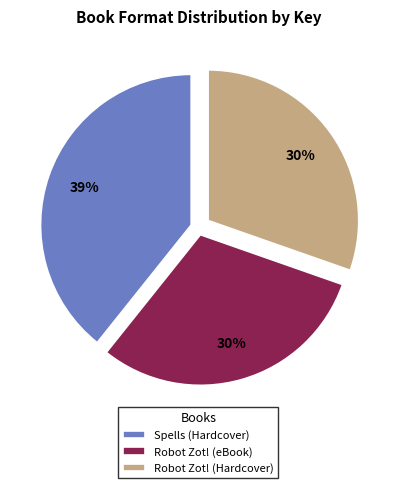

Which category has the biggest portion of the pie?

Spells (Hardcover)